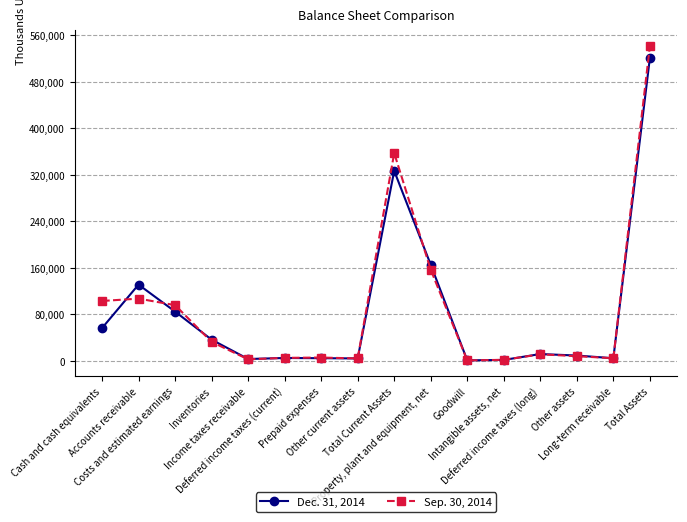

Which series has the widest spread of values?

Sep. 30, 2014